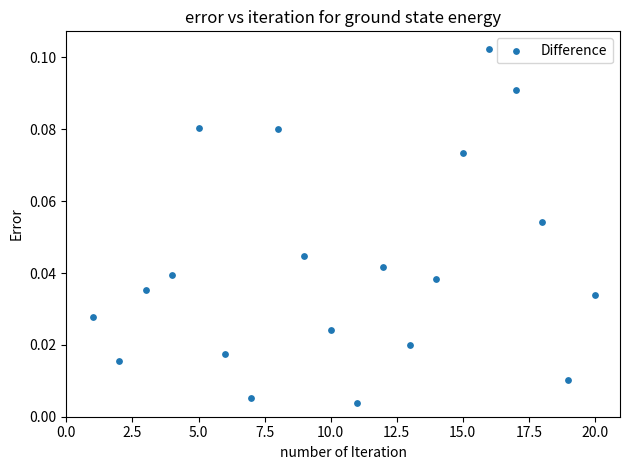

What is the range of X values (max minus min)?

19.0